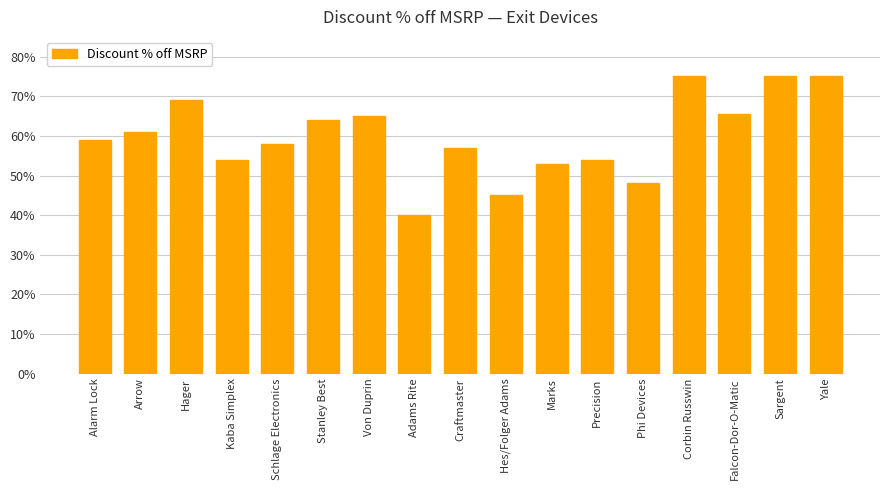

What is the change in value from Arrow to Kaba Simplex?

-0.1